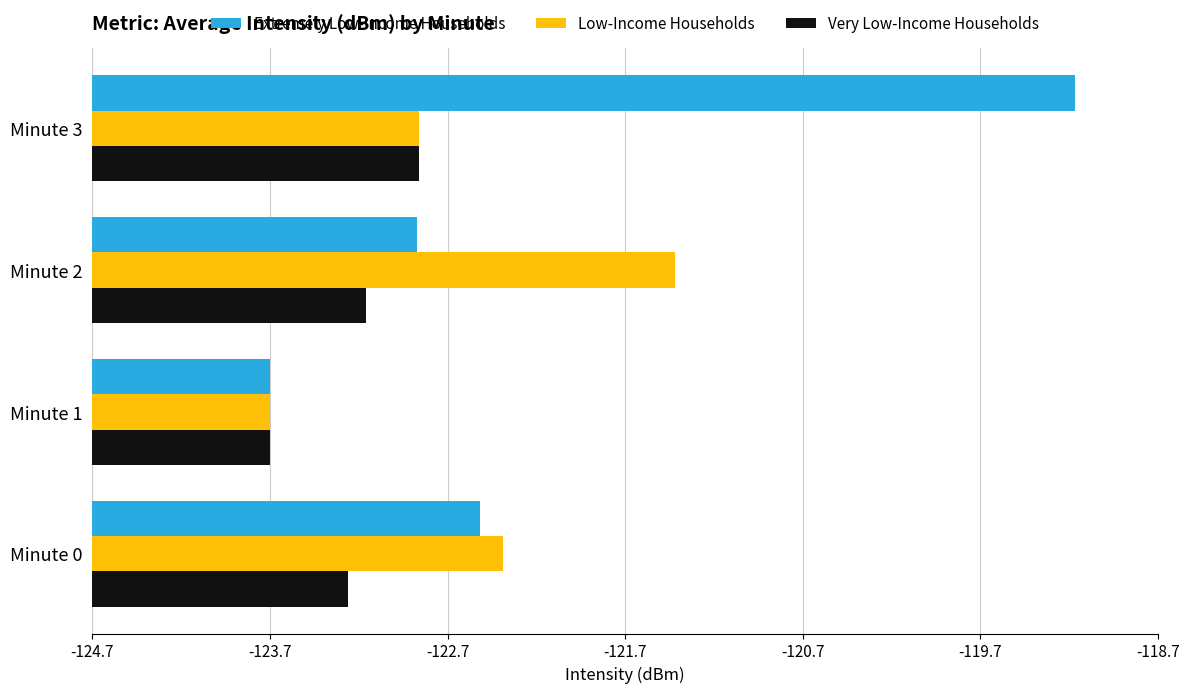

Rank the categories by Extremely Low-Income Households value from lowest to highest.

Minute 1, Minute 2, Minute 0, Minute 3